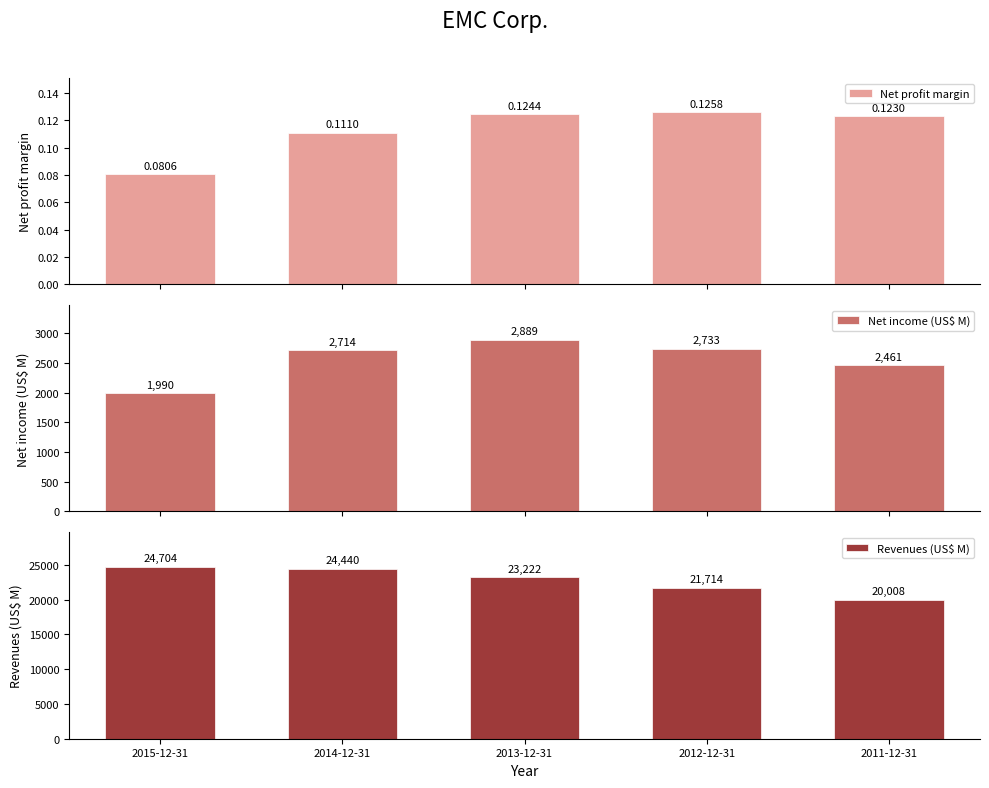

What is the average value of the Net income (US$ M) series?

2557